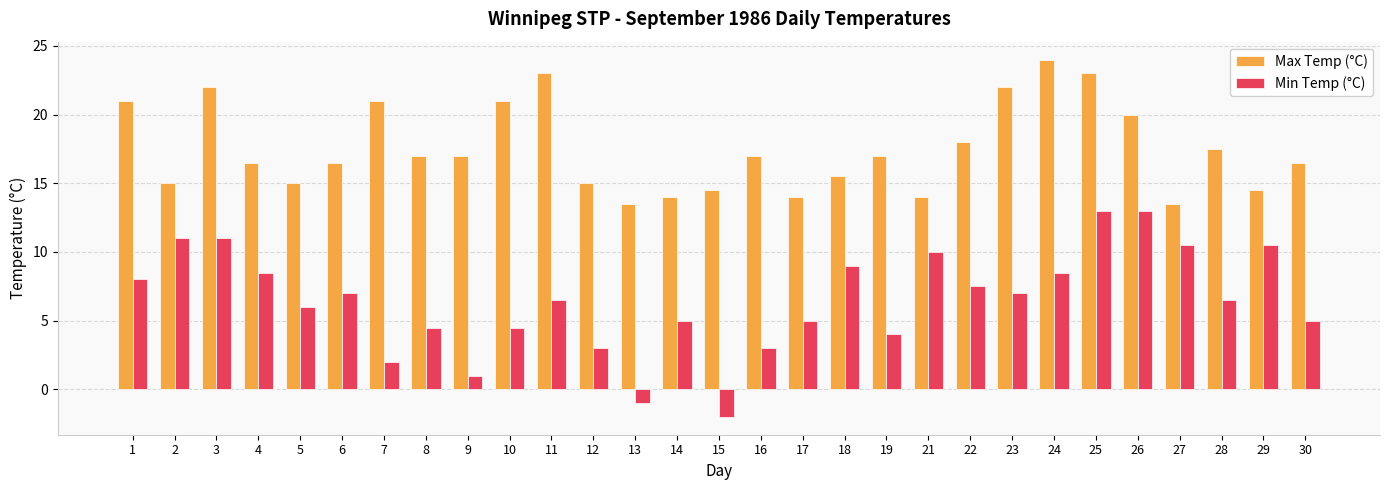

List the series in order of their peak value, highest first.

Max Temp (°C), Min Temp (°C)